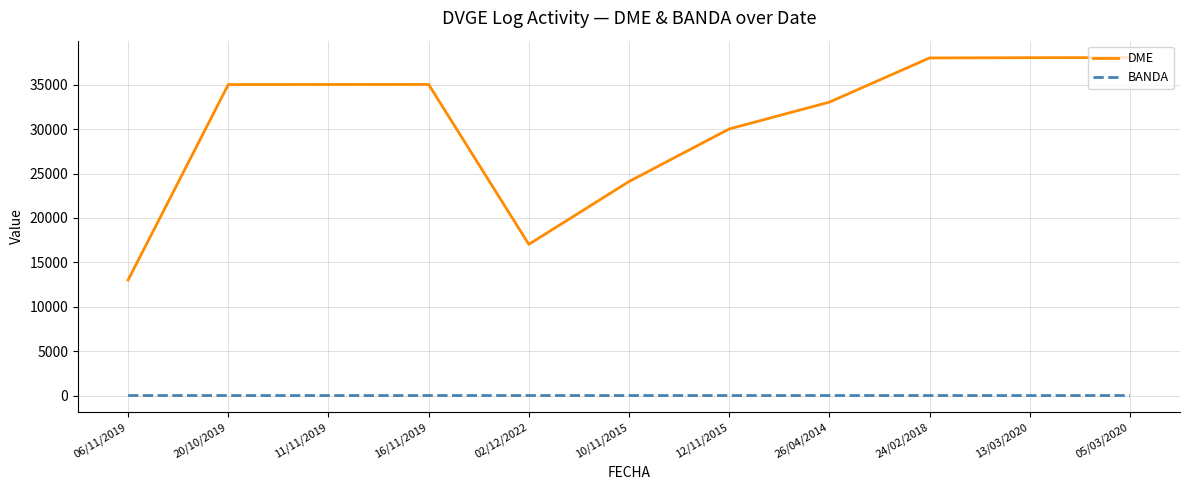

What is the approximate value of DME at 12/11/2015, to the nearest 10?

30020